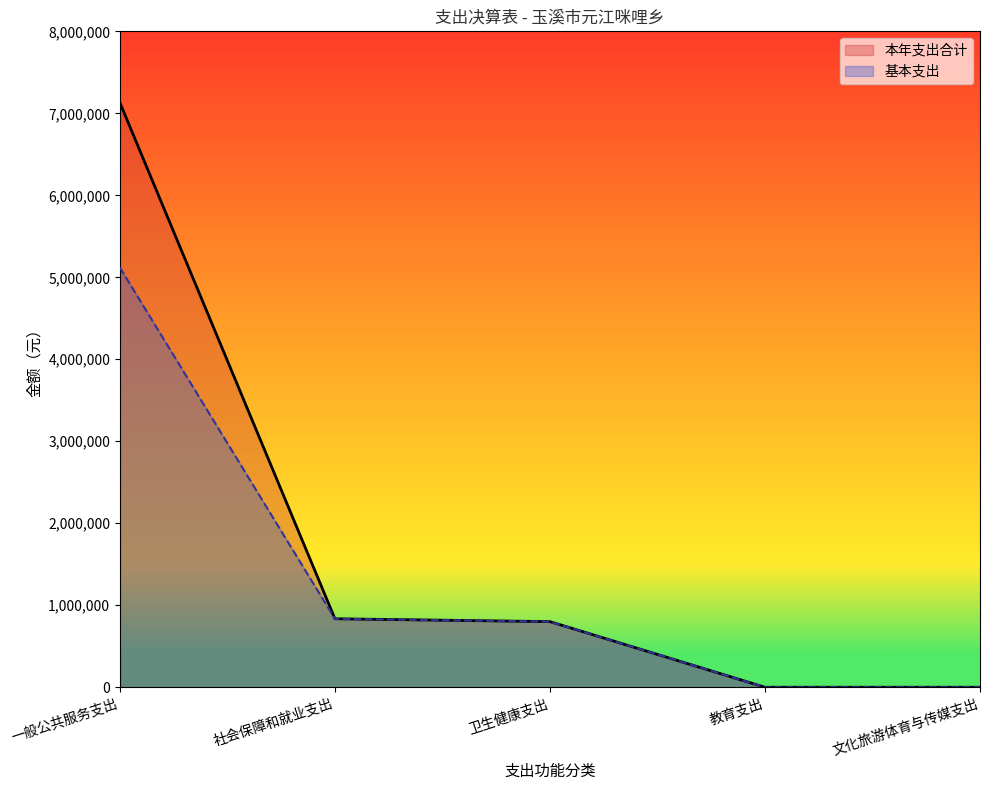

Rank the series at 一般公共服务支出 from lowest to highest value.

基本支出, 本年支出合计